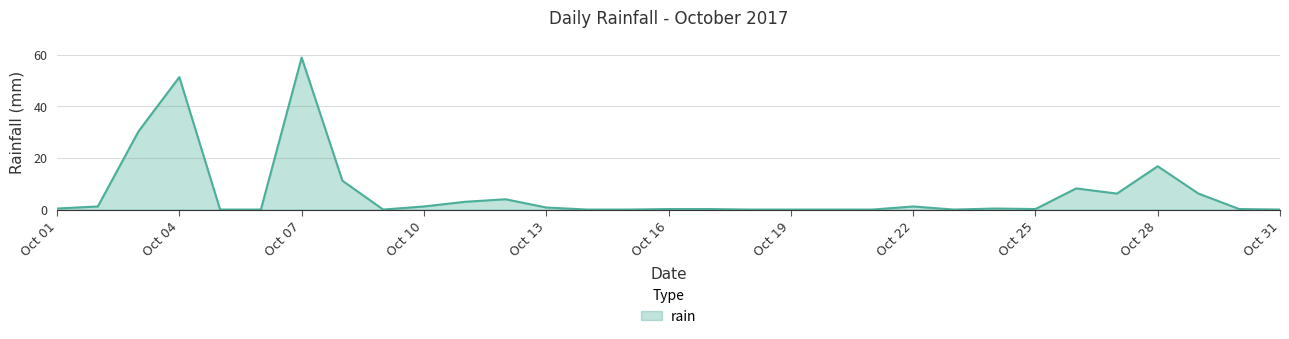

What is the maximum value shown in the chart?

59.0